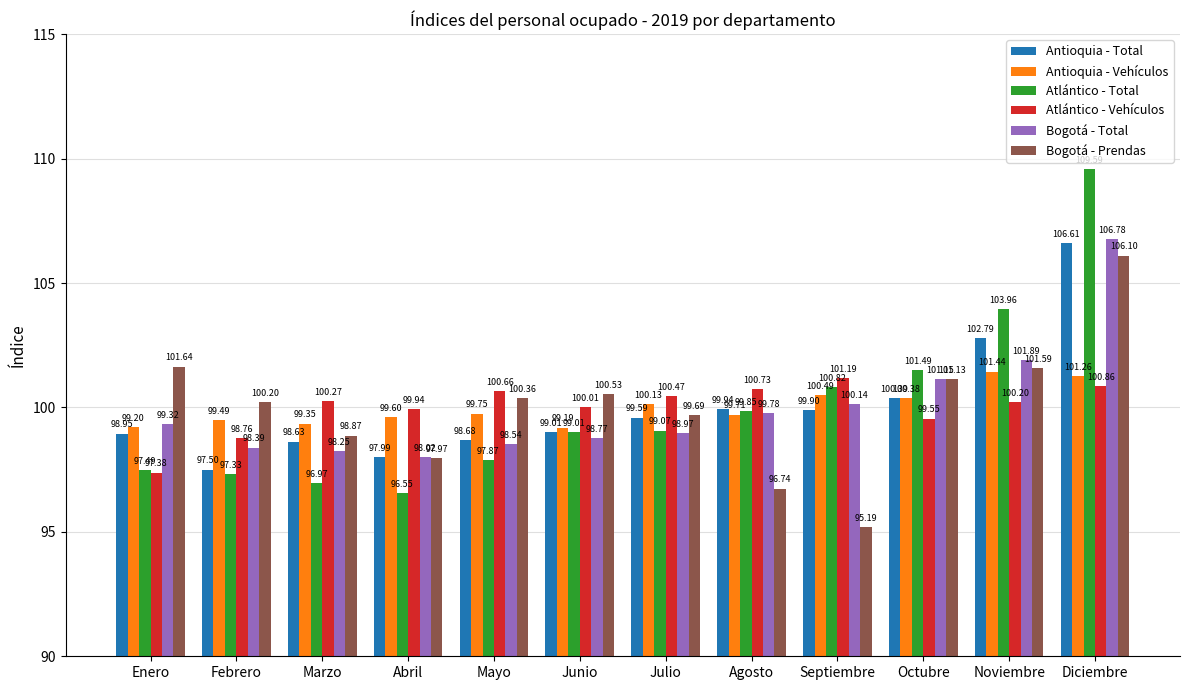

At which label does Antioquia - Vehículos reach its peak?

Noviembre